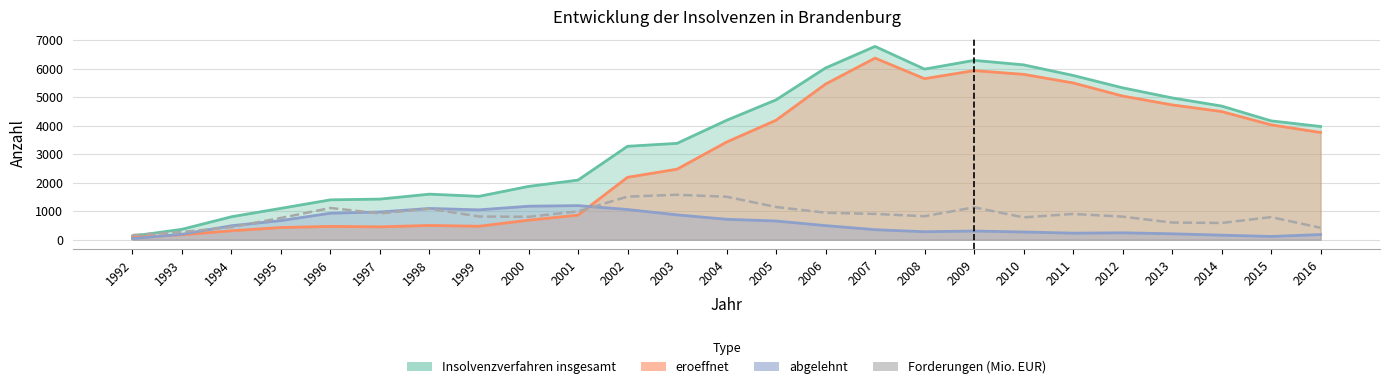

Does the chart display data point markers on the line(s)?

No